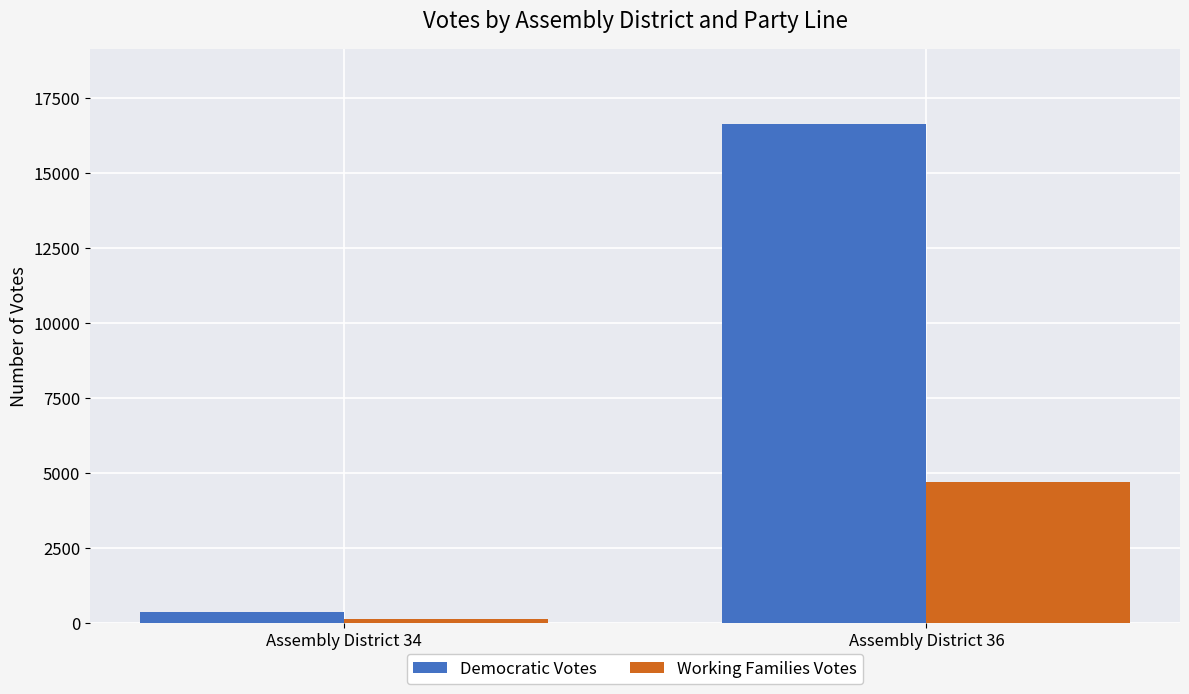

How many bars are there in total?

4